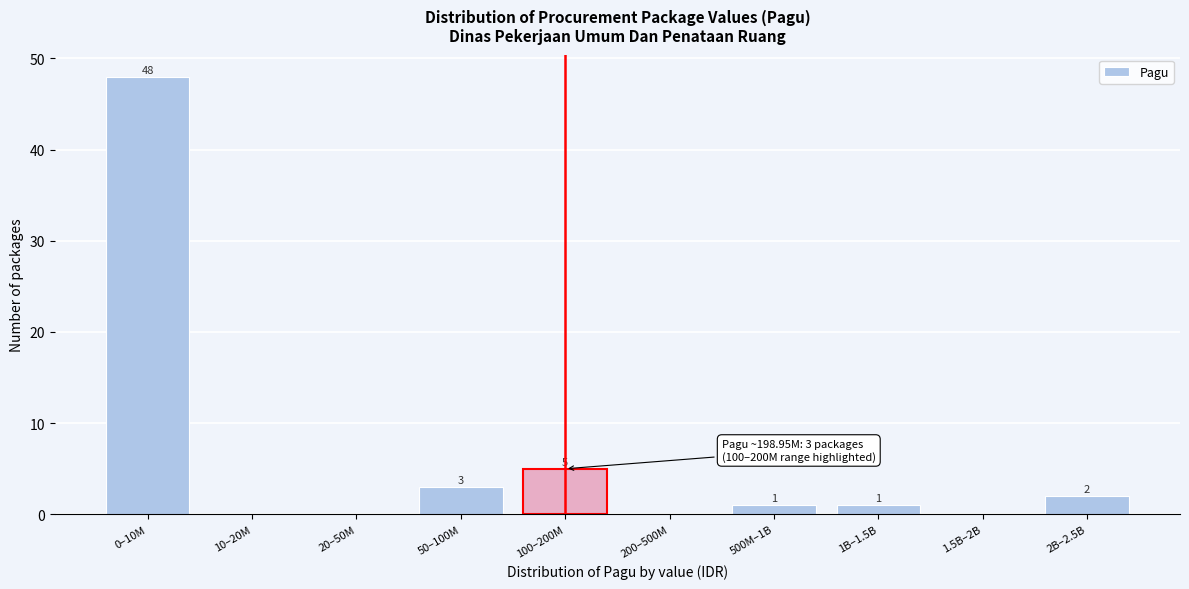

Reading left to right, list all the values displayed in this chart.

0–10M=48	10–20M=0	20–50M=0	50–100M=3	100–200M=5	200–500M=0	500M–1B=1	1B–1.5B=1	1.5B–2B=0	2B–2.5B=2